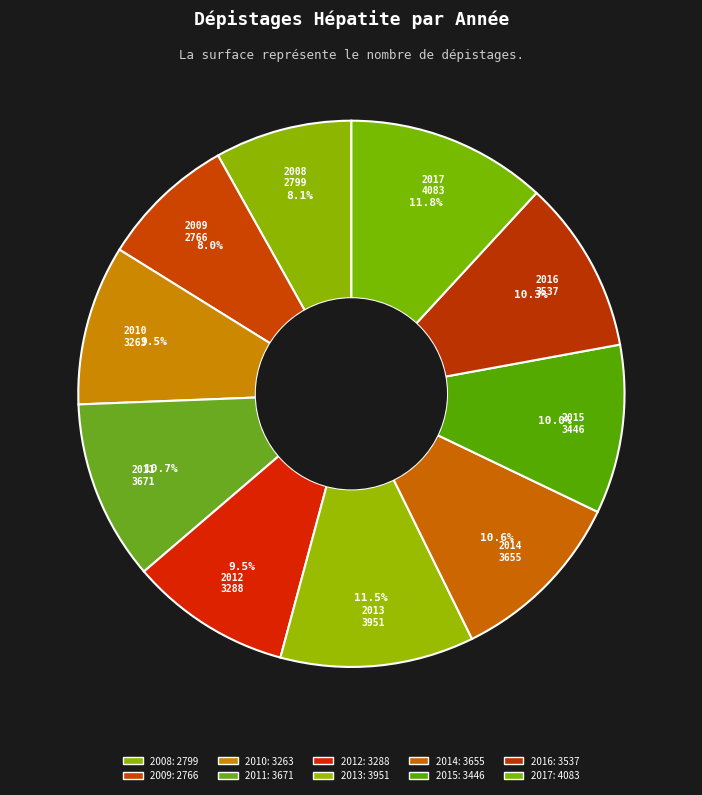

What percentage is the 2017 slice, to the nearest percent?

12%